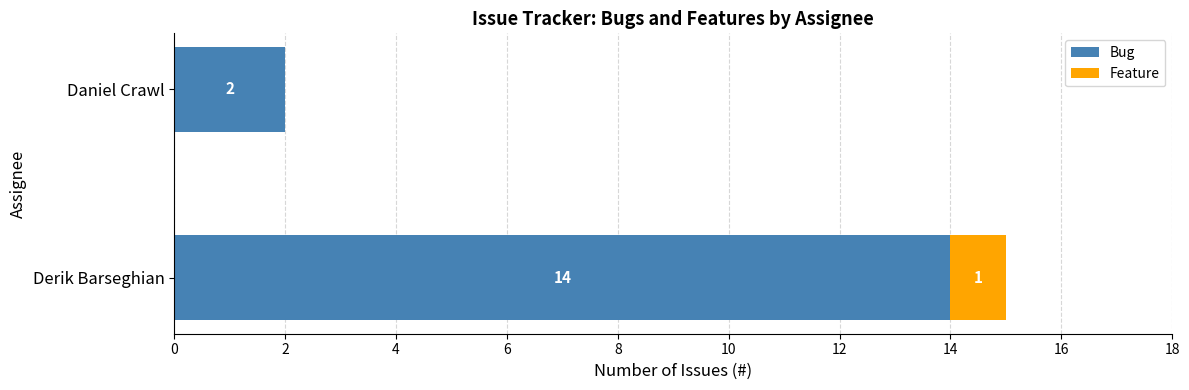

What is the sum of all Bug values?

16